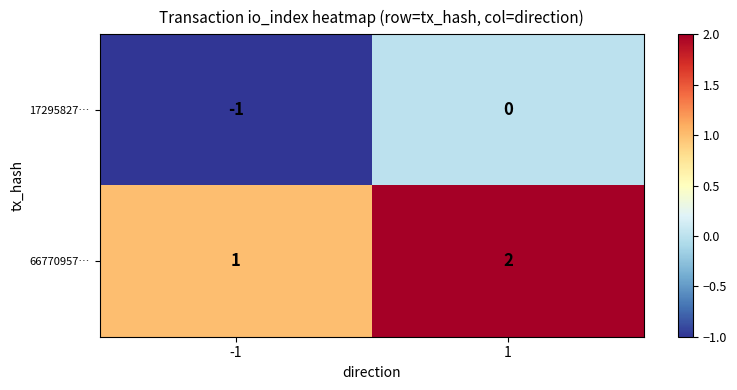

Rank the series by their maximum value, from highest to lowest.

66770957…, 17295827…